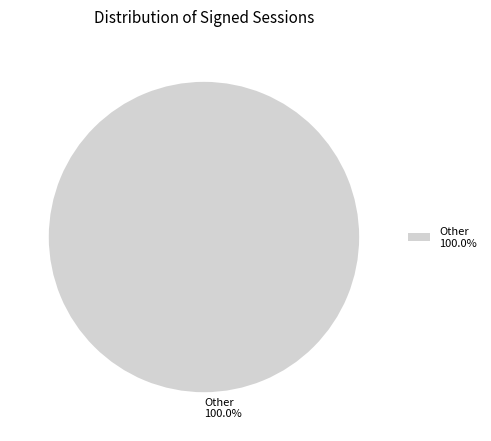

Rank the categories by value from lowest to highest.

Other 100.0%